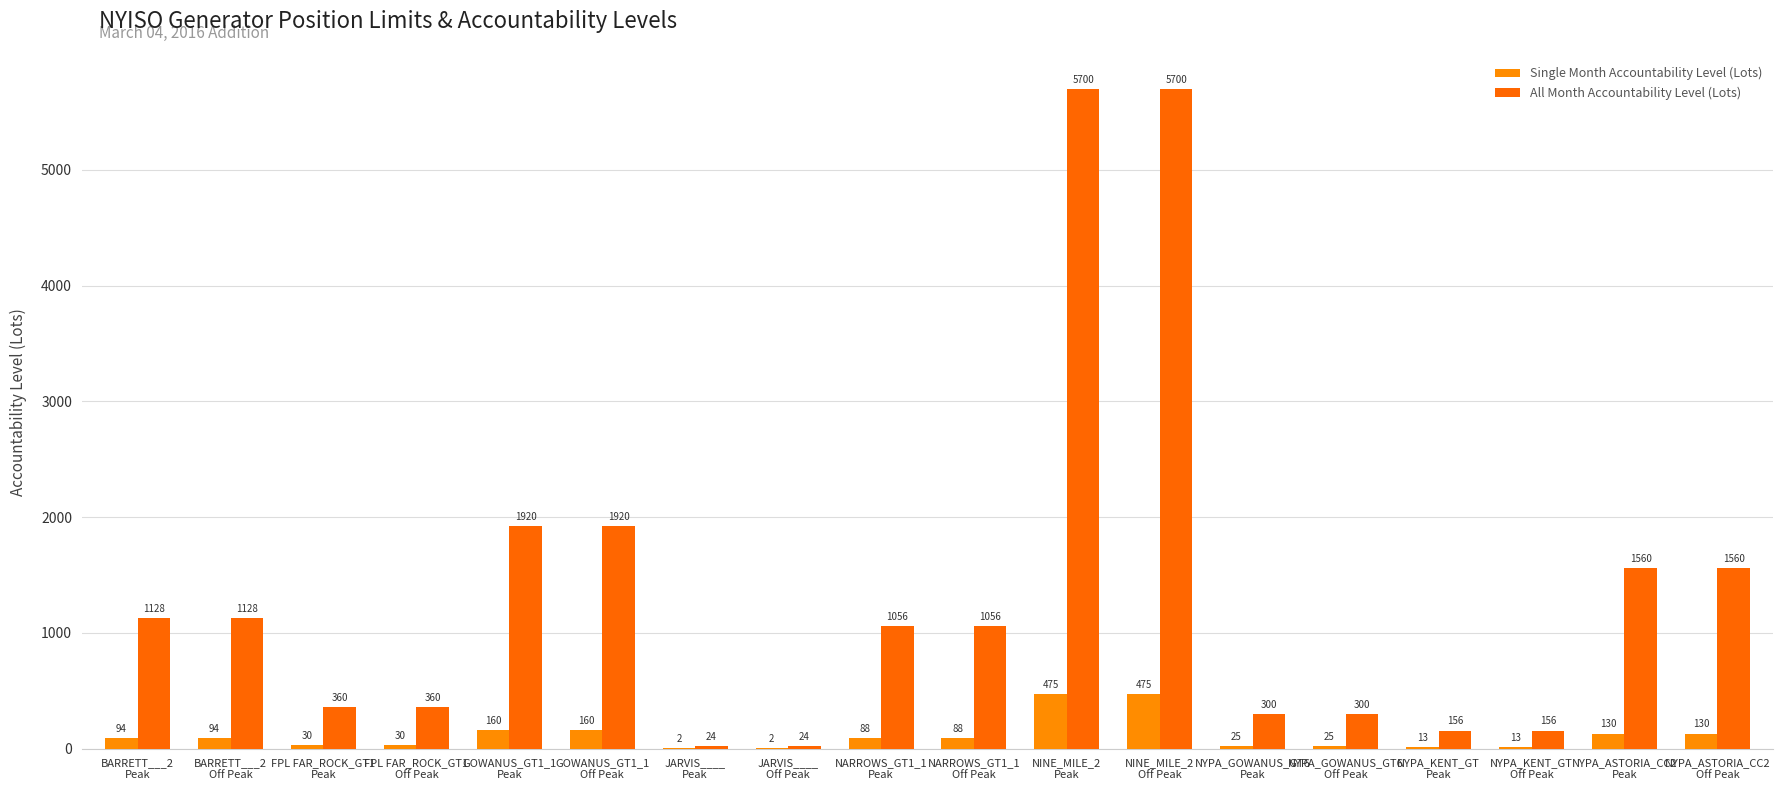

What is the sum of all Single Month Accountability Level (Lots) values?

2034